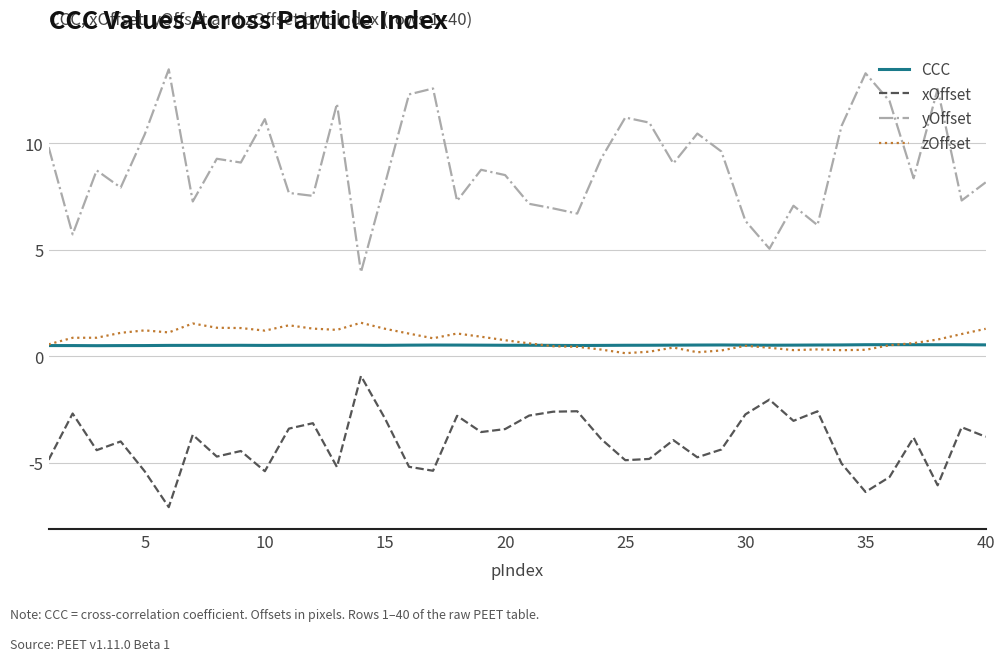

Which series has the largest total across all categories?

yOffset